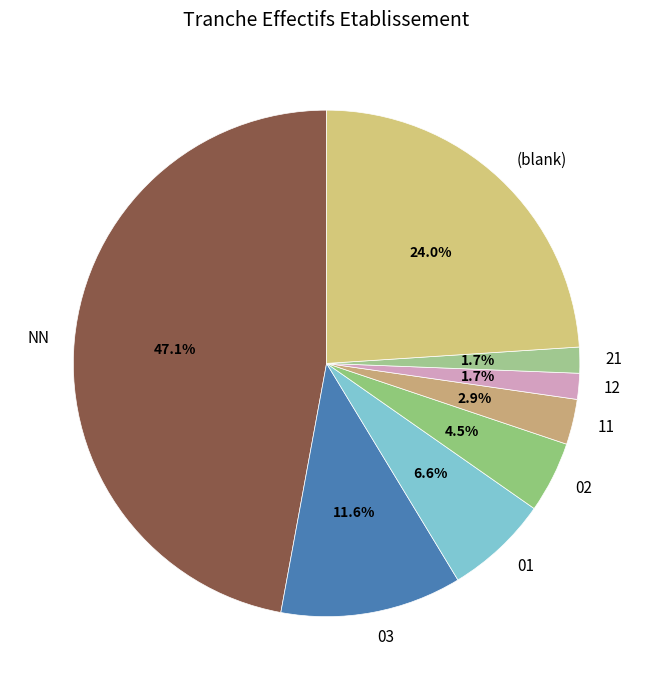

Which has a higher value, 12 or (blank)?

(blank)